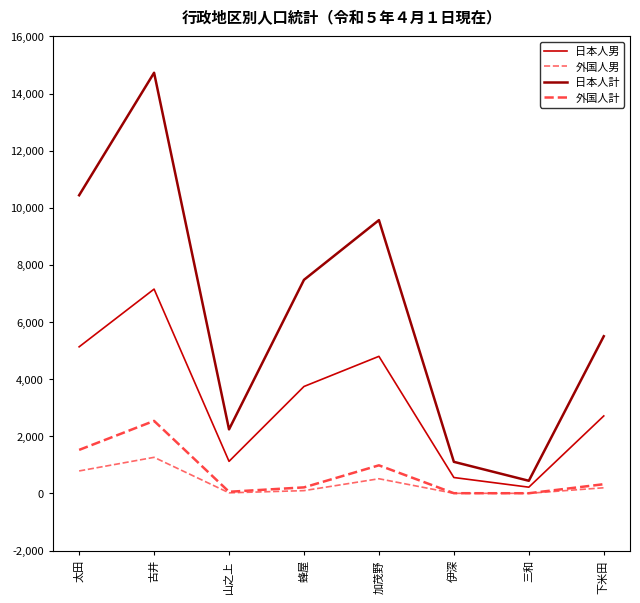

The 日本人男 series shows 7698 at 太田. True or false?

False